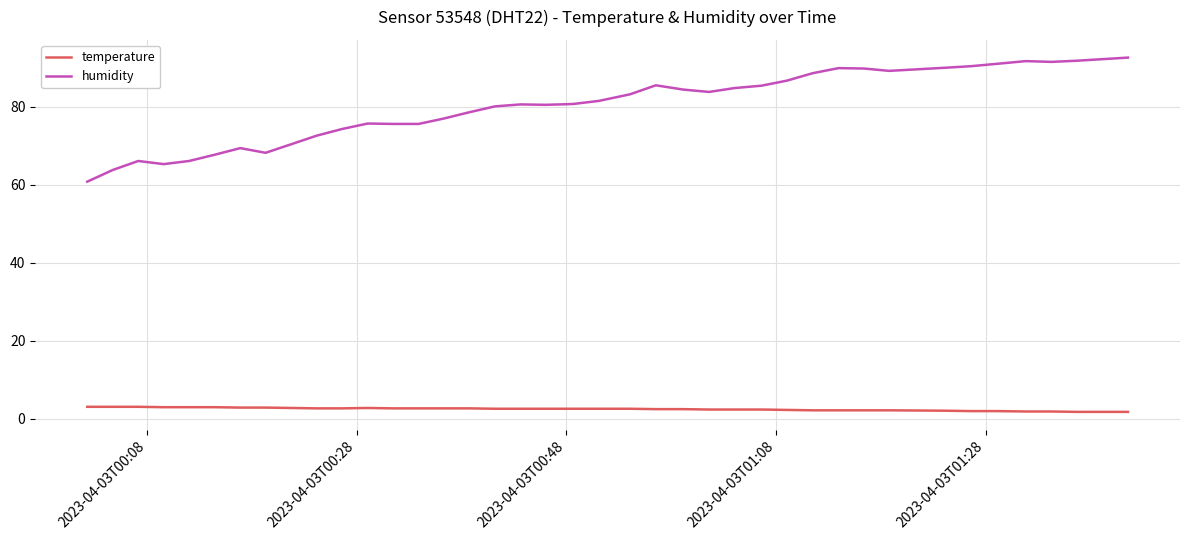

True or false: humidity and temperature intersect in this chart.

False